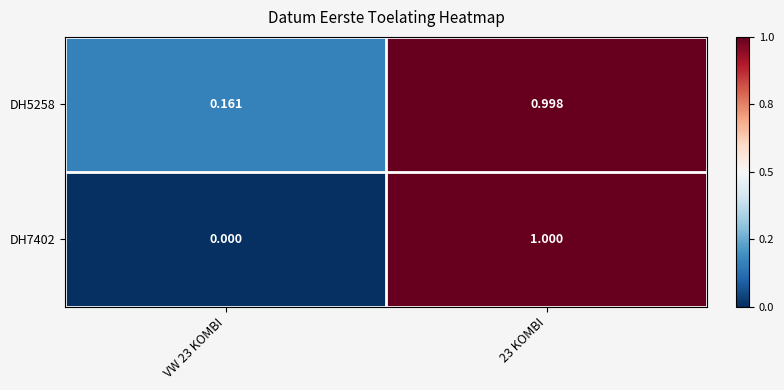

Is the value of DH7402 at 23 KOMBI greater than the value of DH5258 at VW 23 KOMBI?

Yes